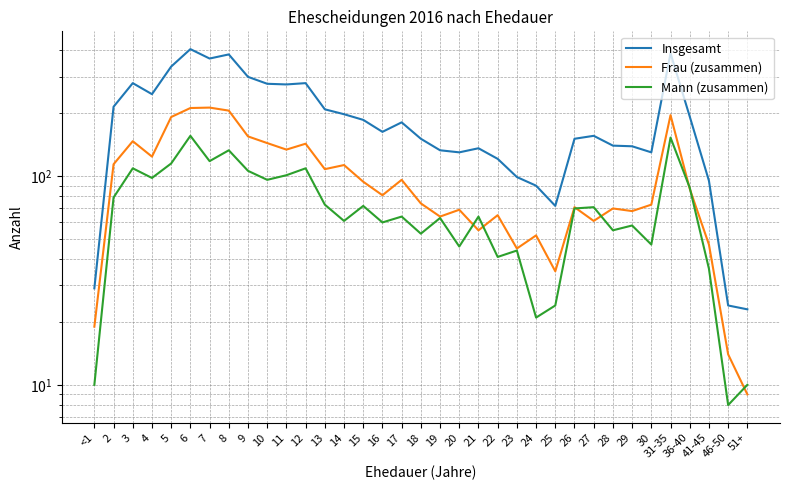

What position from the left is 18?

18